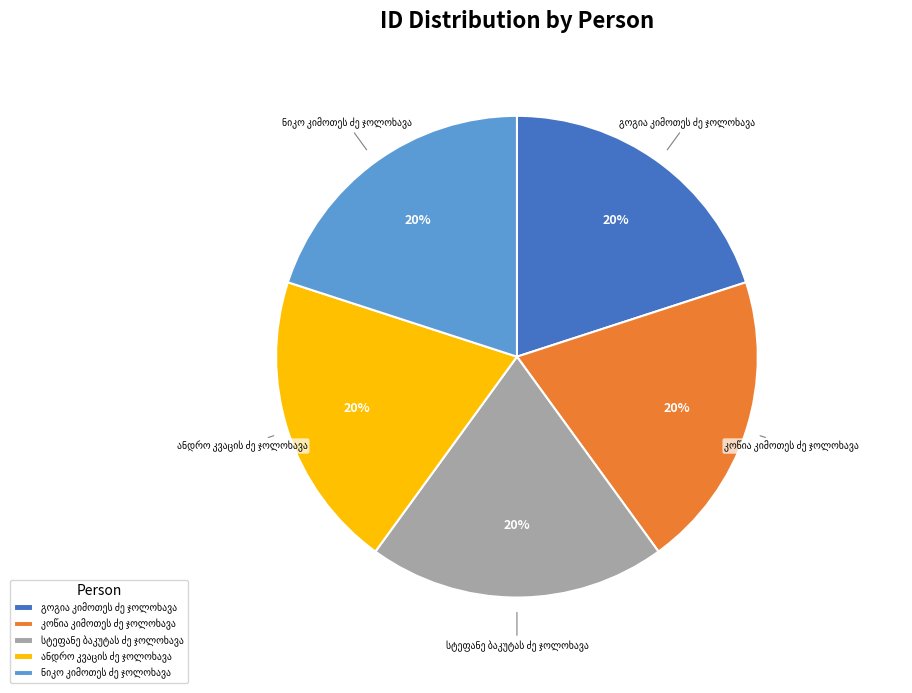

Does any single category account for the majority?

No